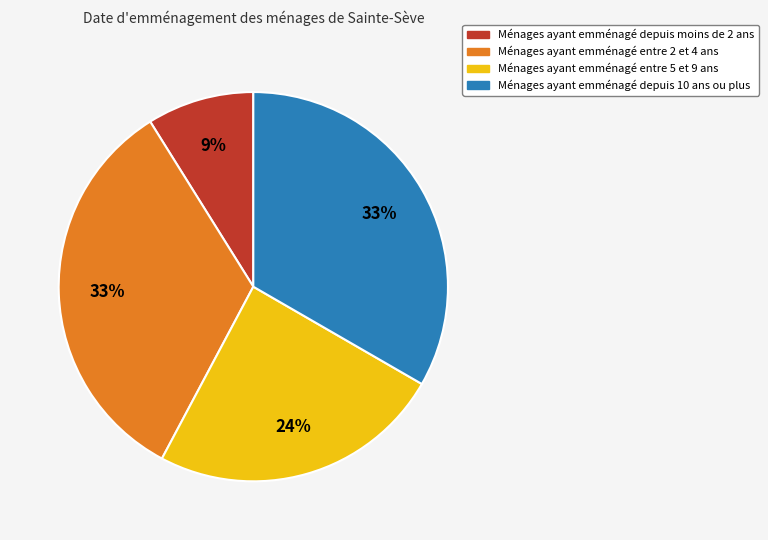

The Ménages ayant emménagé depuis moins de 2 ans slice represents 19% of the pie. True or false?

False